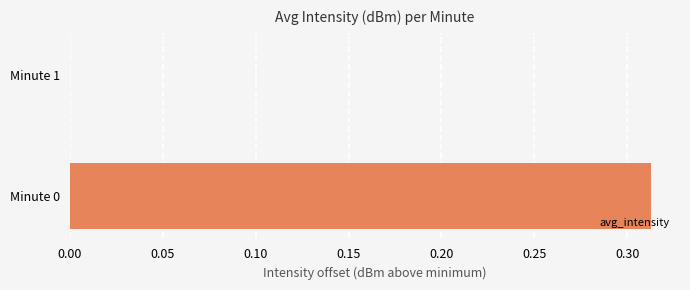

Are the bars horizontal?

Yes